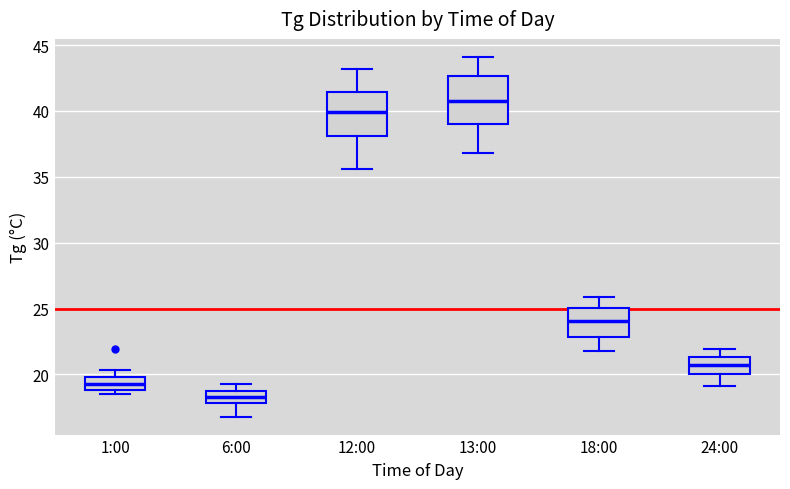

Reading left to right, read every box against the y-axis: the position of its median line, the range the box covers, and the ends of its whiskers. The values are not printed on the chart, so give them approximately, as read against the axis.

1:00: median 19.5, box 19.0 to 20.0, whiskers 18.5 to 20.5
6:00: median 18.5, box 18.0 to 19.0, whiskers 17.0 to 19.5
12:00: median 40.0, box 38.0 to 41.5, whiskers 35.5 to 43.0
13:00: median 41.0, box 39.0 to 42.5, whiskers 37.0 to 44.0
18:00: median 24.0, box 23.0 to 25.0, whiskers 22.0 to 26.0
24:00: median 20.5, box 20.0 to 21.5, whiskers 19.0 to 22.0